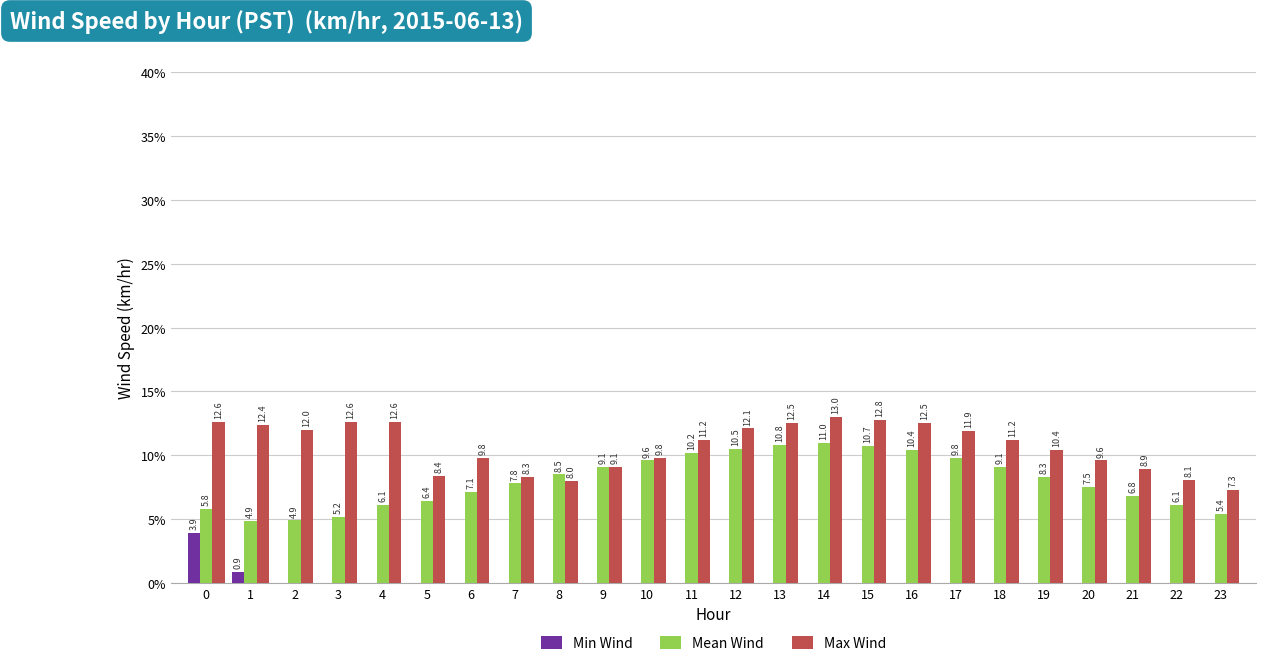

Reading right to left, what are all the values shown in this chart?

Min Wind: 23=0.0	22=0.0	21=0.0	20=0.0	19=0.0	18=0.0	17=0.0	16=0.0	15=0.0	14=0.0	13=0.0	12=0.0	11=0.0	10=0.0	9=0.0	8=0.0	7=0.0	6=0.0	5=0.0	4=0.0	3=0.0	2=0.0	1=0.9	0=3.9
Mean Wind: 23=5.4	22=6.1	21=6.8	20=7.5	19=8.3	18=9.1	17=9.8	16=10.4	15=10.7	14=11.0	13=10.8	12=10.5	11=10.2	10=9.6	9=9.1	8=8.5	7=7.8	6=7.1	5=6.4	4=6.1	3=5.2	2=4.9	1=4.9	0=5.8
Max Wind: 23=7.3	22=8.1	21=8.9	20=9.6	19=10.4	18=11.2	17=11.9	16=12.5	15=12.8	14=13.0	13=12.5	12=12.1	11=11.2	10=9.8	9=9.1	8=8.0	7=8.3	6=9.8	5=8.4	4=12.6	3=12.6	2=12.0	1=12.4	0=12.6